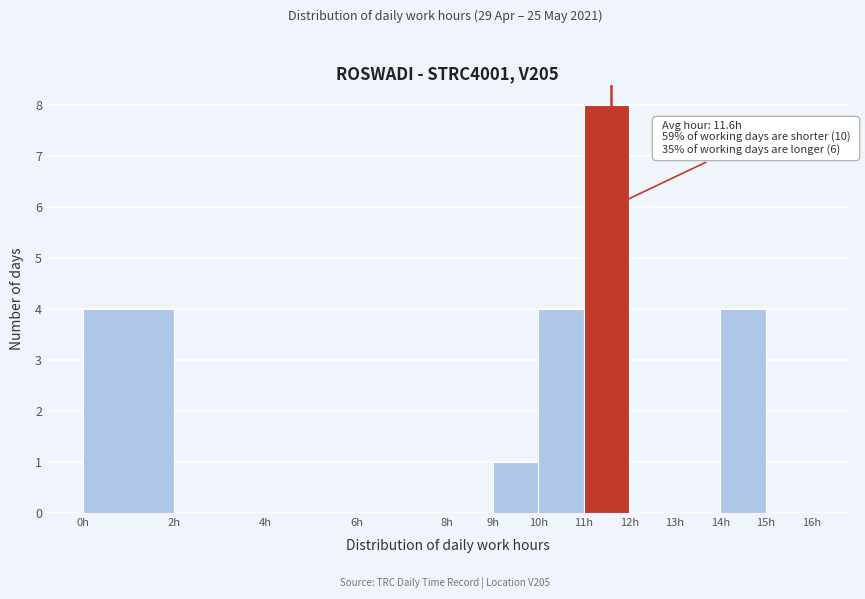

Over which range of the x-axis is the bar tallest?

11 to 12